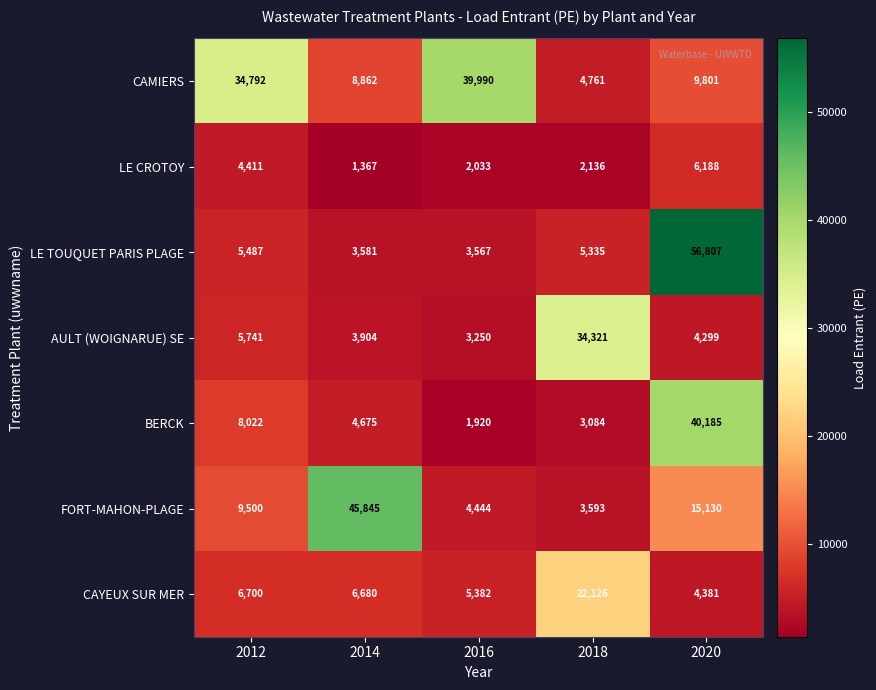

What is the difference between the highest and lowest values at 2016?

38070